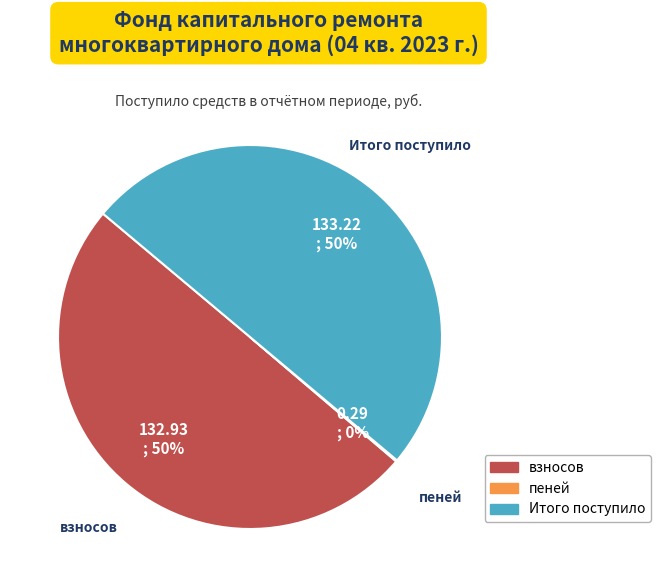

Is the sum of Итого поступило and взносов greater than half?

Yes